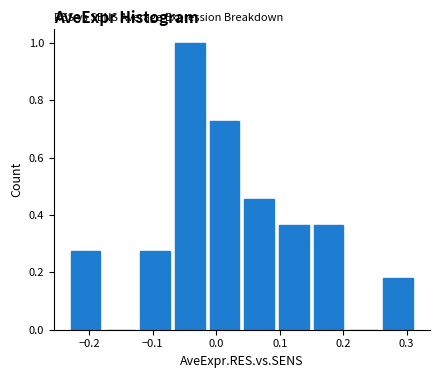

Reading left to right, list every bar in this chart as the range it spans on the x-axis followed by its height. Neither the bar edges nor the heights are printed on the chart, so give them approximately, as read against the axes.

-0.23 to -0.18: 0.28
-0.18 to -0.12: 0
-0.12 to -0.07: 0.28
-0.07 to -0.01: 1.00
-0.01 to 0.04: 0.72
0.04 to 0.10: 0.46
0.10 to 0.15: 0.36
0.15 to 0.20: 0.36
0.20 to 0.26: 0
0.26 to 0.31: 0.18